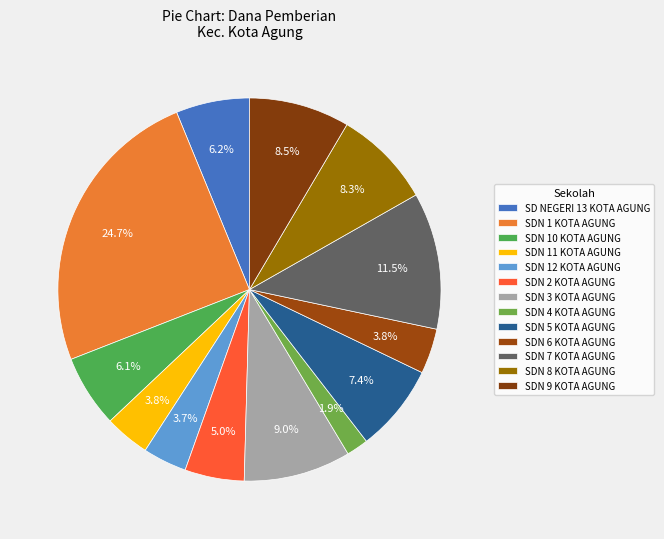

Count the number of slices in the pie.

13